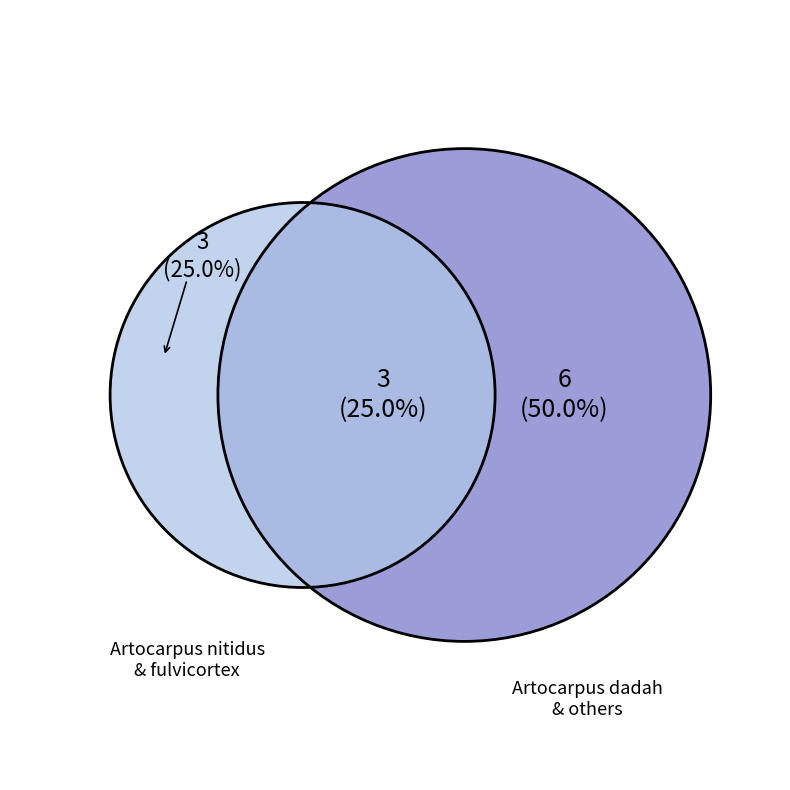

Do Artocarpus teysmannii and Artocarpus nitidus together represent more than half of the pie?

No